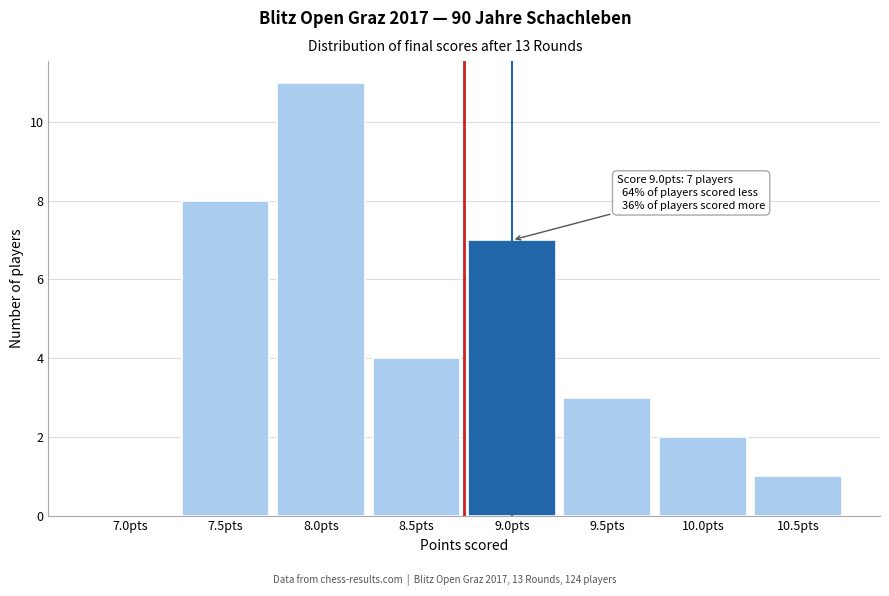

Reading left to right, list all the values displayed in this chart.

7.0pts=0	7.5pts=8	8.0pts=11	8.5pts=4	9.0pts=7	9.5pts=3	10.0pts=2	10.5pts=1